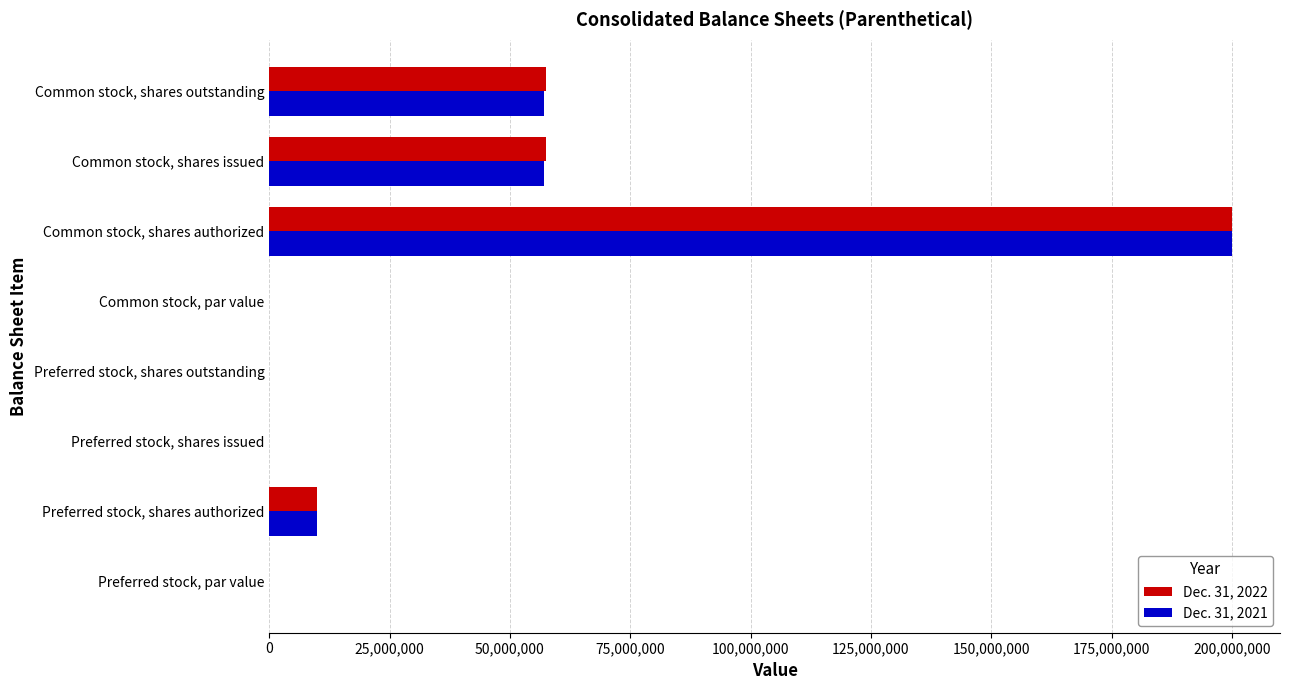

What is the total value across all series at Common stock, shares issued?

114634184.0